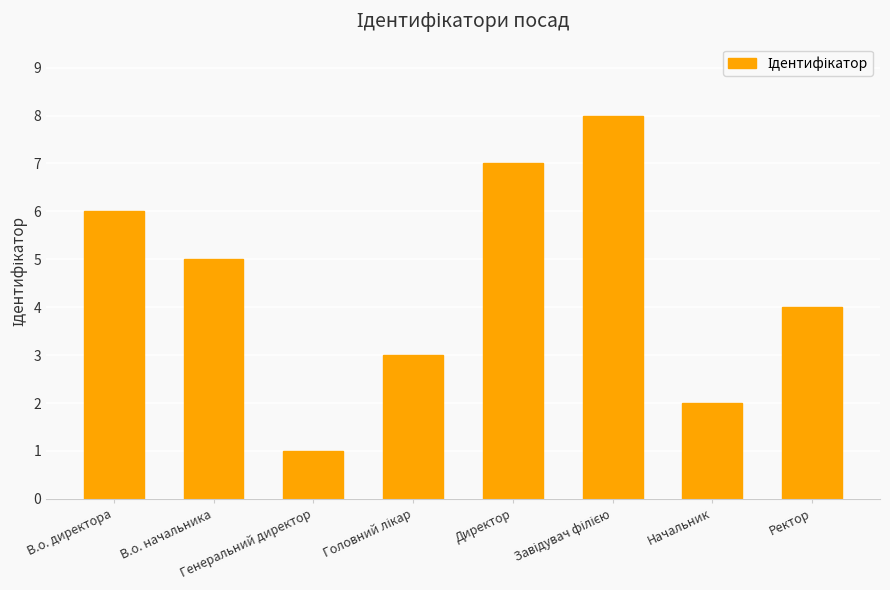

What is the maximum value shown in the chart?

8